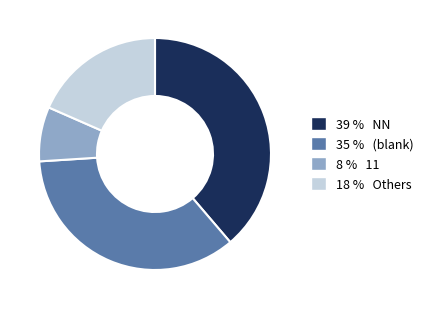

Is there any slice that represents more than half of the pie?

No